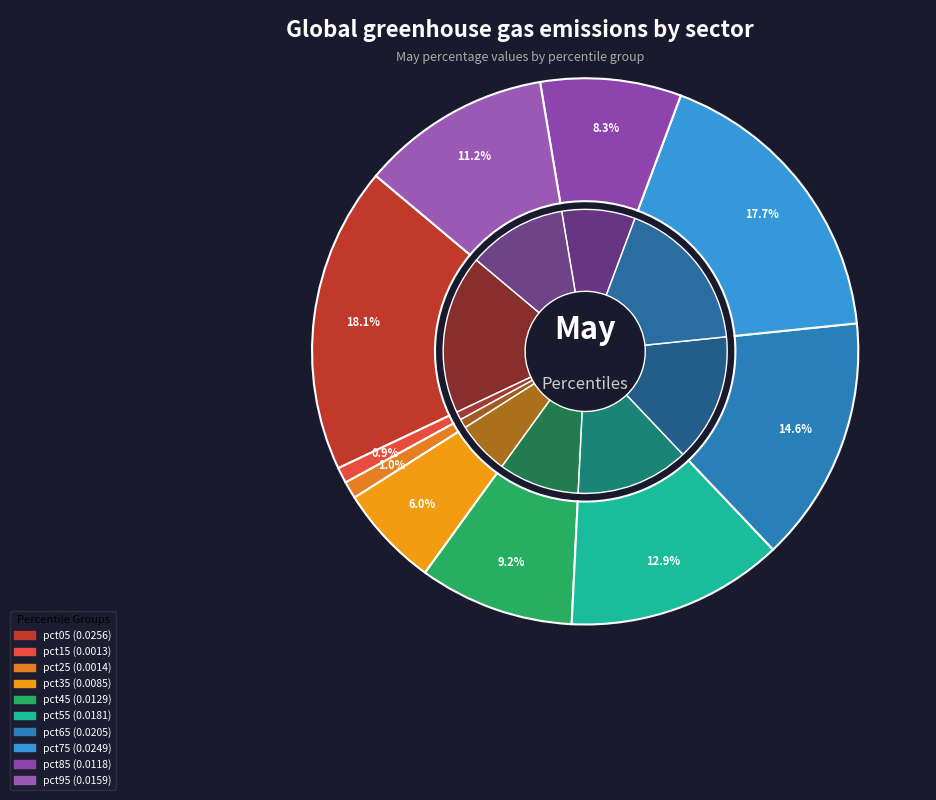

Does pct65 account for over 50% of the chart?

No